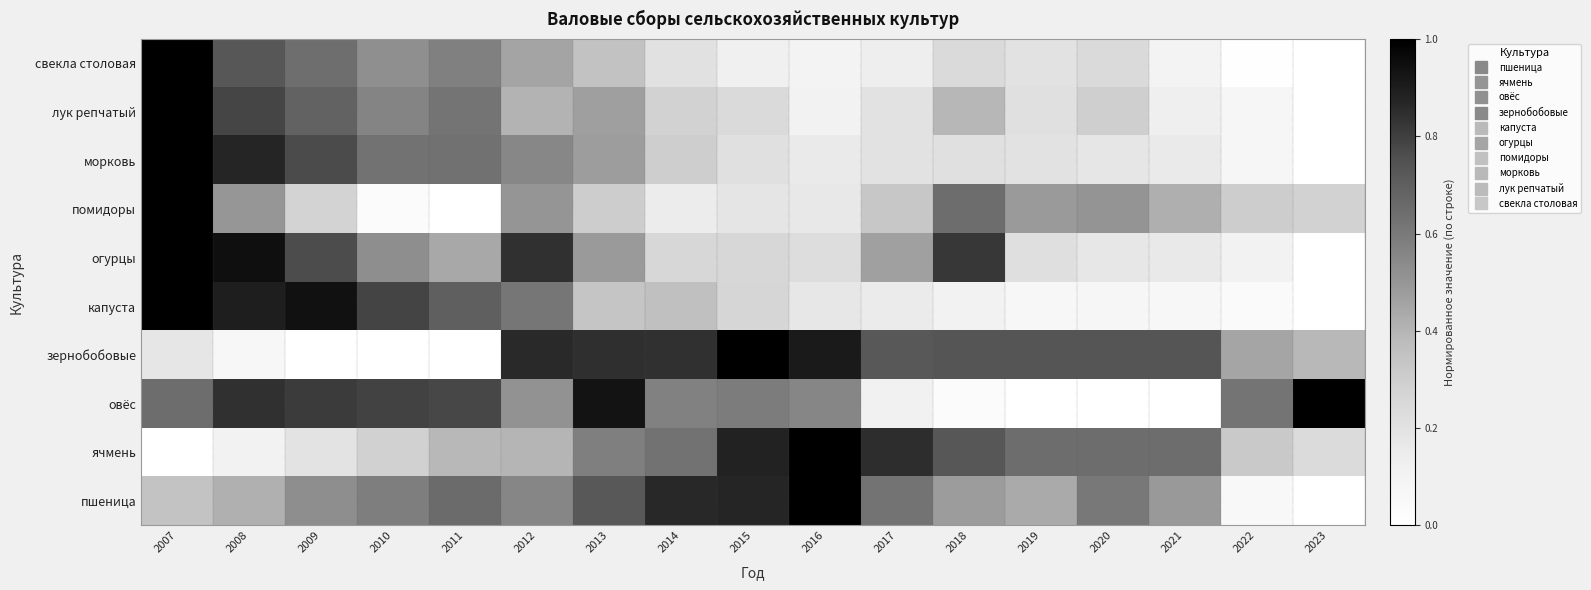

Reading right to left, list all the values displayed in this chart.

пшеница: 2023=0.0	2022=0.1	2021=0.5	2020=0.6	2019=0.4	2018=0.5	2017=0.6	2016=1.0	2015=0.9	2014=0.9	2013=0.7	2012=0.6	2011=0.7	2010=0.6	2009=0.5	2008=0.4	2007=0.3
ячмень: 2023=0.2	2022=0.3	2021=0.6	2020=0.6	2019=0.6	2018=0.7	2017=0.8	2016=1.0	2015=0.9	2014=0.6	2013=0.6	2012=0.4	2011=0.4	2010=0.3	2009=0.2	2008=0.1	2007=0.0
овёс: 2023=1.0	2022=0.6	2021=0.0	2020=0.0	2019=0.0	2018=0.0	2017=0.1	2016=0.6	2015=0.6	2014=0.6	2013=0.9	2012=0.5	2011=0.8	2010=0.8	2009=0.8	2008=0.8	2007=0.6
зернобобовые: 2023=0.4	2022=0.5	2021=0.7	2020=0.7	2019=0.7	2018=0.7	2017=0.7	2016=0.9	2015=1.0	2014=0.8	2013=0.8	2012=0.9	2011=0.0	2010=0.0	2009=0.0	2008=0.1	2007=0.2
капуста: 2023=0.0	2022=0.0	2021=0.1	2020=0.1	2019=0.1	2018=0.1	2017=0.1	2016=0.2	2015=0.3	2014=0.4	2013=0.3	2012=0.6	2011=0.7	2010=0.8	2009=0.9	2008=0.9	2007=1.0
огурцы: 2023=0.0	2022=0.1	2021=0.2	2020=0.2	2019=0.2	2018=0.8	2017=0.5	2016=0.2	2015=0.3	2014=0.3	2013=0.5	2012=0.8	2011=0.4	2010=0.5	2009=0.8	2008=0.9	2007=1.0
помидоры: 2023=0.3	2022=0.3	2021=0.4	2020=0.5	2019=0.5	2018=0.6	2017=0.3	2016=0.2	2015=0.2	2014=0.1	2013=0.3	2012=0.5	2011=0.0	2010=0.0	2009=0.3	2008=0.5	2007=1.0
морковь: 2023=0.0	2022=0.1	2021=0.2	2020=0.2	2019=0.2	2018=0.2	2017=0.2	2016=0.2	2015=0.2	2014=0.3	2013=0.5	2012=0.6	2011=0.6	2010=0.6	2009=0.8	2008=0.9	2007=1.0
лук репчатый: 2023=0.0	2022=0.1	2021=0.1	2020=0.3	2019=0.2	2018=0.4	2017=0.2	2016=0.1	2015=0.2	2014=0.3	2013=0.5	2012=0.4	2011=0.6	2010=0.6	2009=0.7	2008=0.8	2007=1.0
свекла столовая: 2023=0.0	2022=0.0	2021=0.1	2020=0.2	2019=0.2	2018=0.2	2017=0.1	2016=0.1	2015=0.1	2014=0.2	2013=0.3	2012=0.5	2011=0.6	2010=0.5	2009=0.6	2008=0.7	2007=1.0